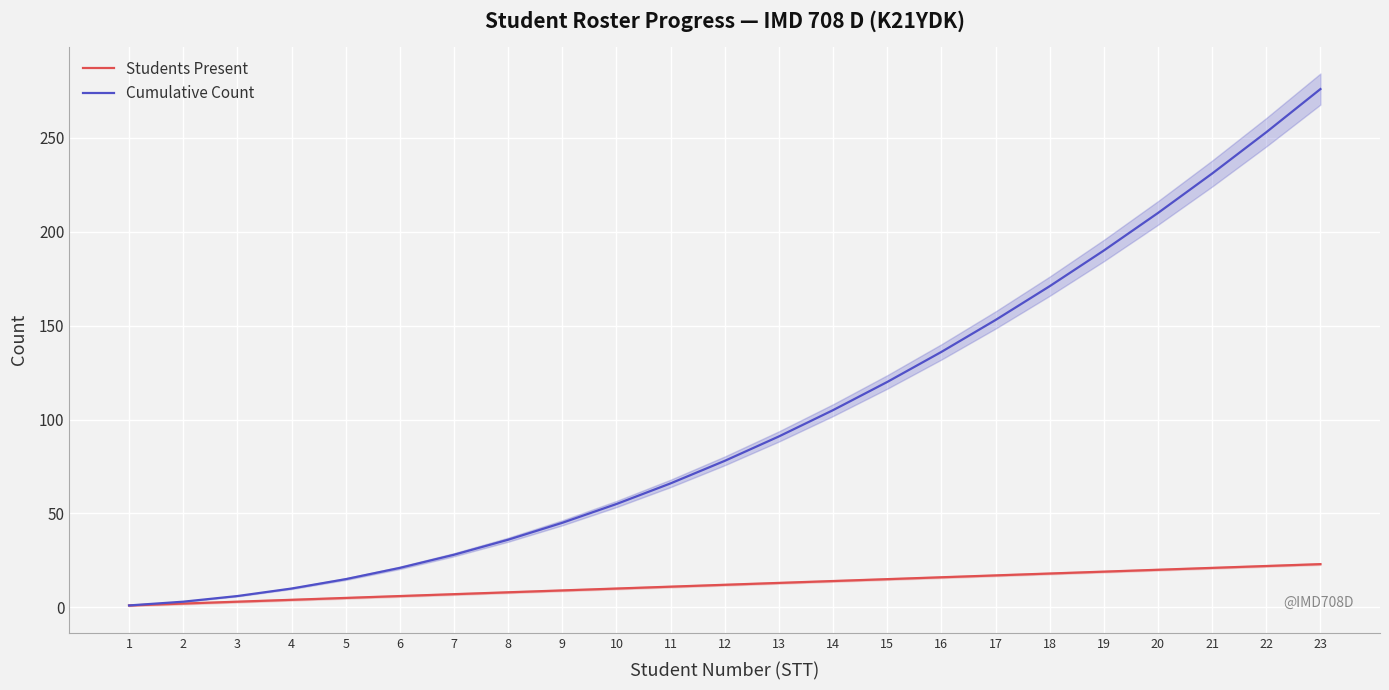

Is this an area chart (filled region under the line)?

No